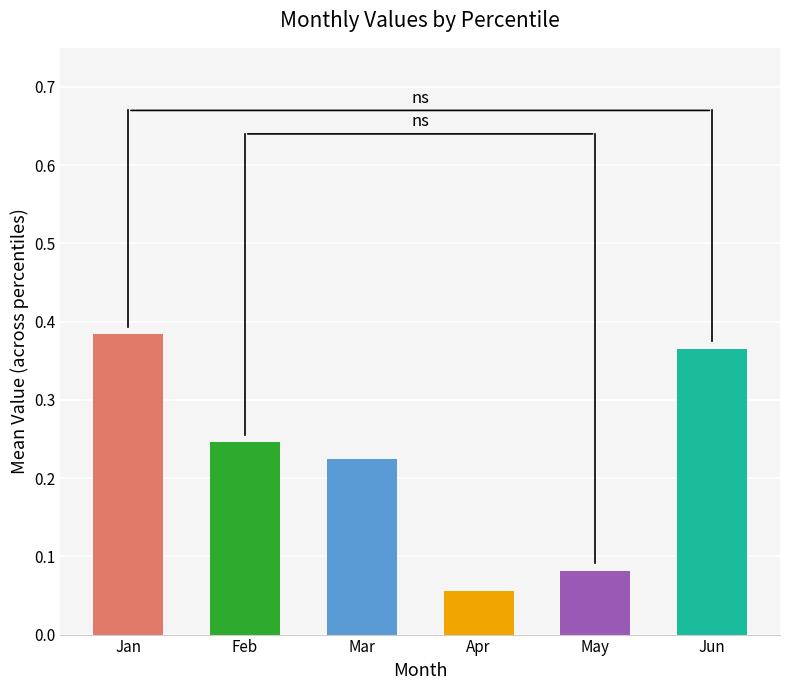

Count the values in the range 0 to 1.

6